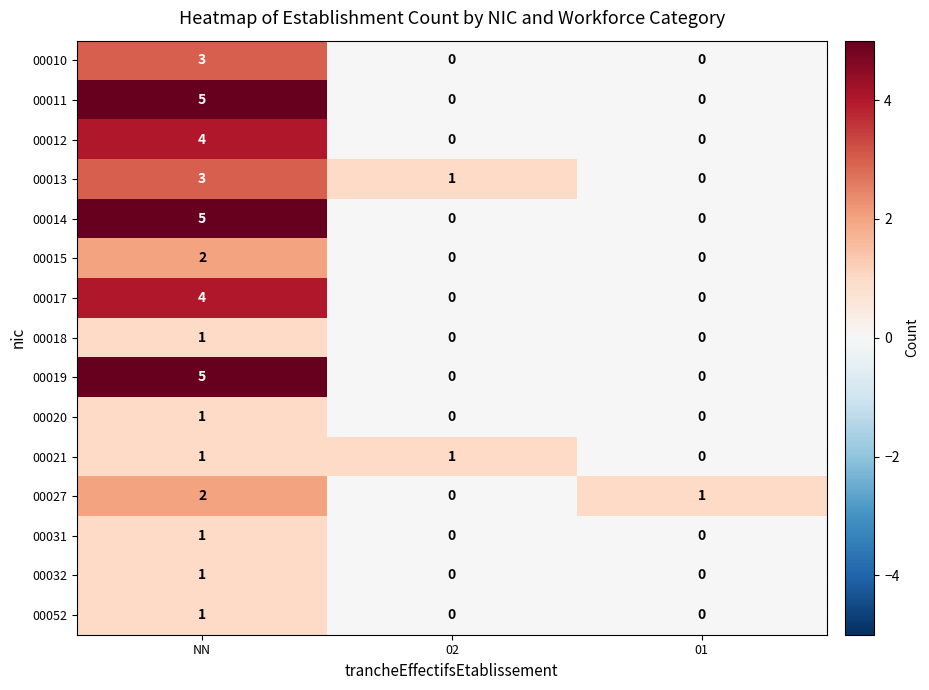

What is the spread (max minus min) of values at NN?

4